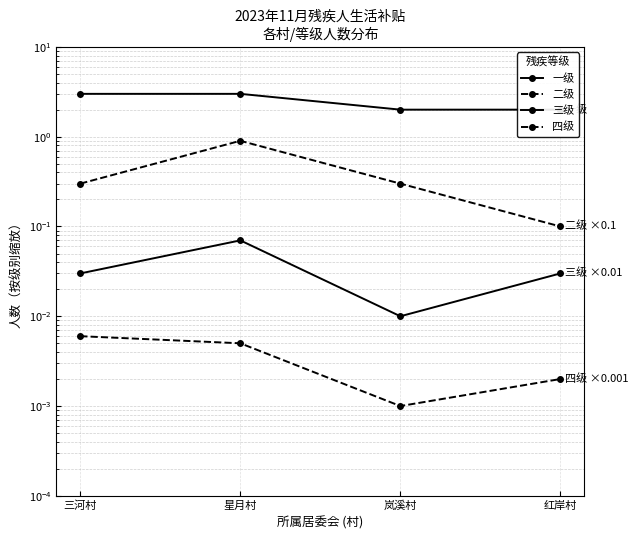

Does the chart display data point markers on the line(s)?

Yes